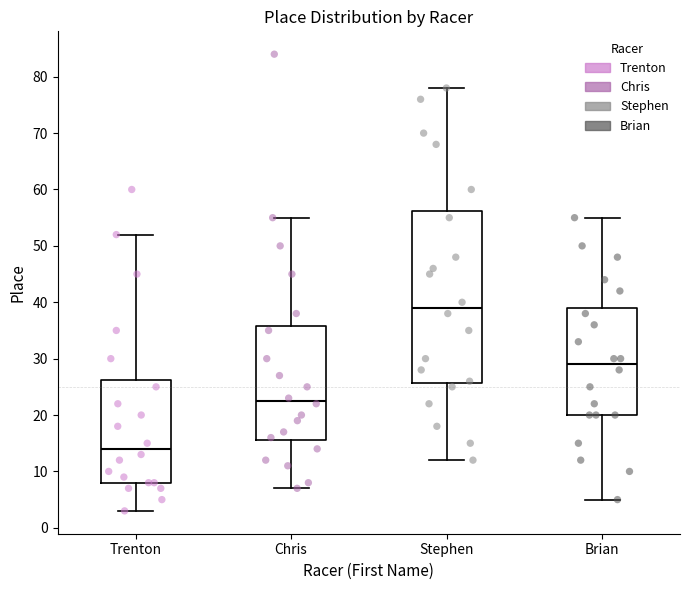

Reading left to right, read every box against the y-axis: the position of its median line, the range the box covers, and the ends of its whiskers. The values are not printed on the chart, so give them approximately, as read against the axis.

Trenton: median 14, box 8 to 26, whiskers 3 to 52
Chris: median 23, box 16 to 36, whiskers 7 to 55
Stephen: median 39, box 26 to 56, whiskers 12 to 78
Brian: median 29, box 20 to 39, whiskers 5 to 55